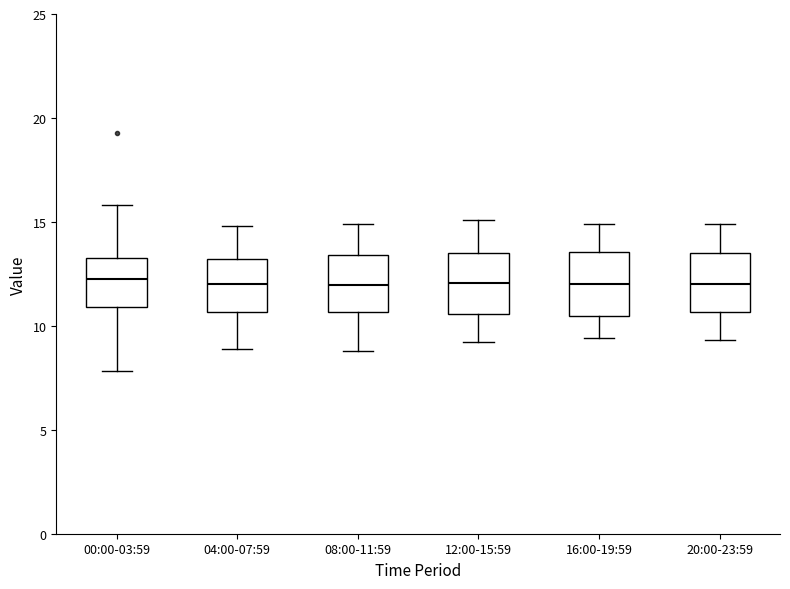

Reading left to right, read every box against the y-axis: the position of its median line, the range the box covers, and the ends of its whiskers. The values are not printed on the chart, so give them approximately, as read against the axis.

00:00-03:59: median 12.5, box 11.0 to 13.5, whiskers 8.0 to 16.0
04:00-07:59: median 12.0, box 10.5 to 13.0, whiskers 9.0 to 15.0
08:00-11:59: median 12.0, box 10.5 to 13.5, whiskers 9.0 to 15.0
12:00-15:59: median 12.0, box 10.5 to 13.5, whiskers 9.0 to 15.0
16:00-19:59: median 12.0, box 10.5 to 13.5, whiskers 9.5 to 15.0
20:00-23:59: median 12.0, box 10.5 to 13.5, whiskers 9.5 to 15.0